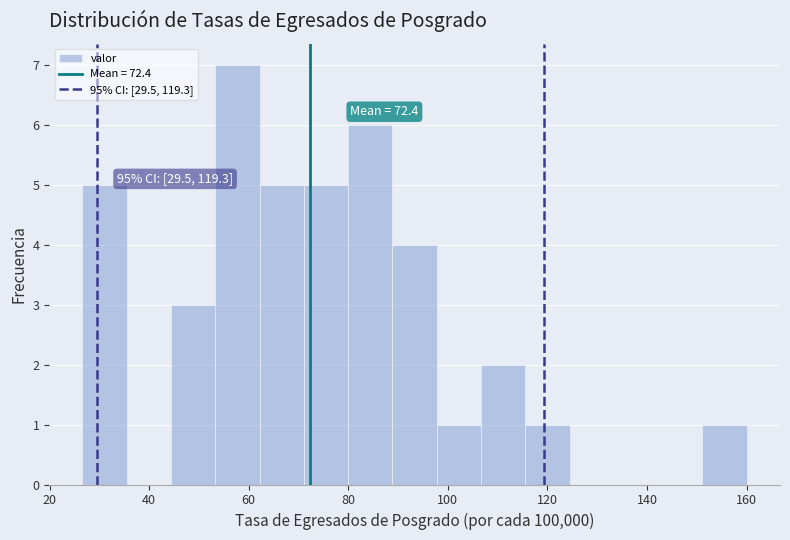

Over which range of the x-axis is the bar tallest?

54 to 62